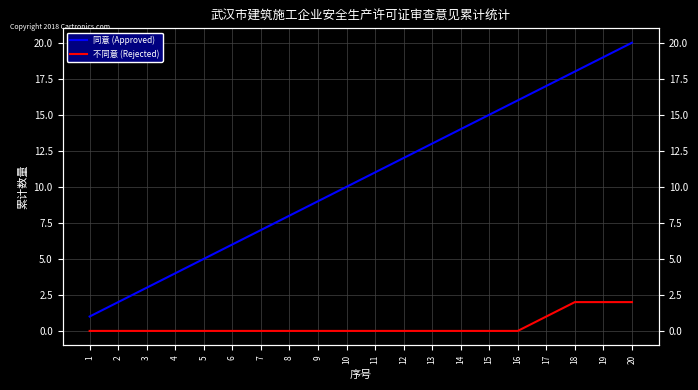

True or false: 同意 (Approved) and 不同意 (Rejected) intersect in this chart.

False